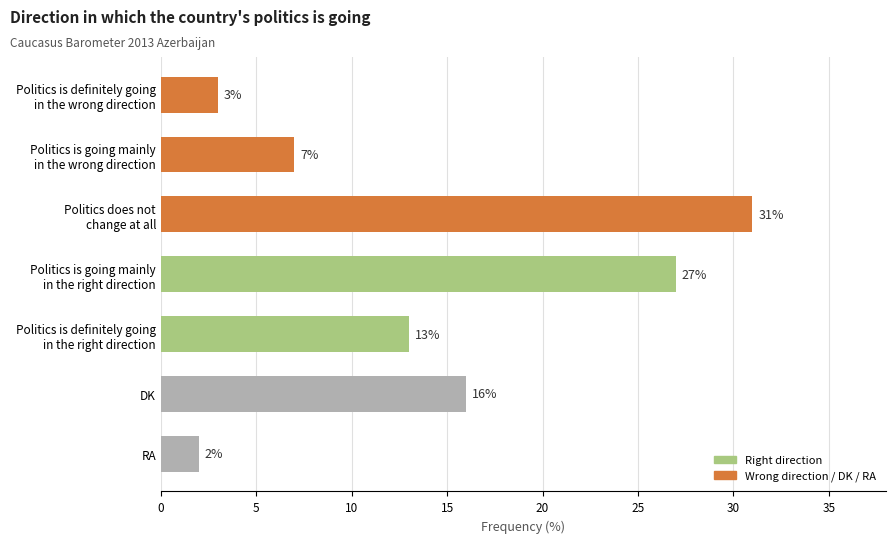

List the labels in order of value, smallest first.

RA, Politics is definitely going
in the wrong direction, Politics is going mainly
in the wrong direction, Politics is definitely going
in the right direction, DK, Politics is going mainly
in the right direction, Politics does not
change at all